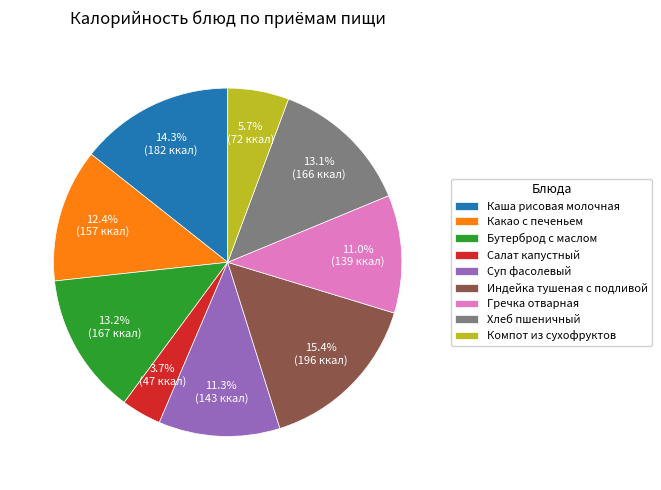

To the nearest percent, what is the average slice percentage?

11%